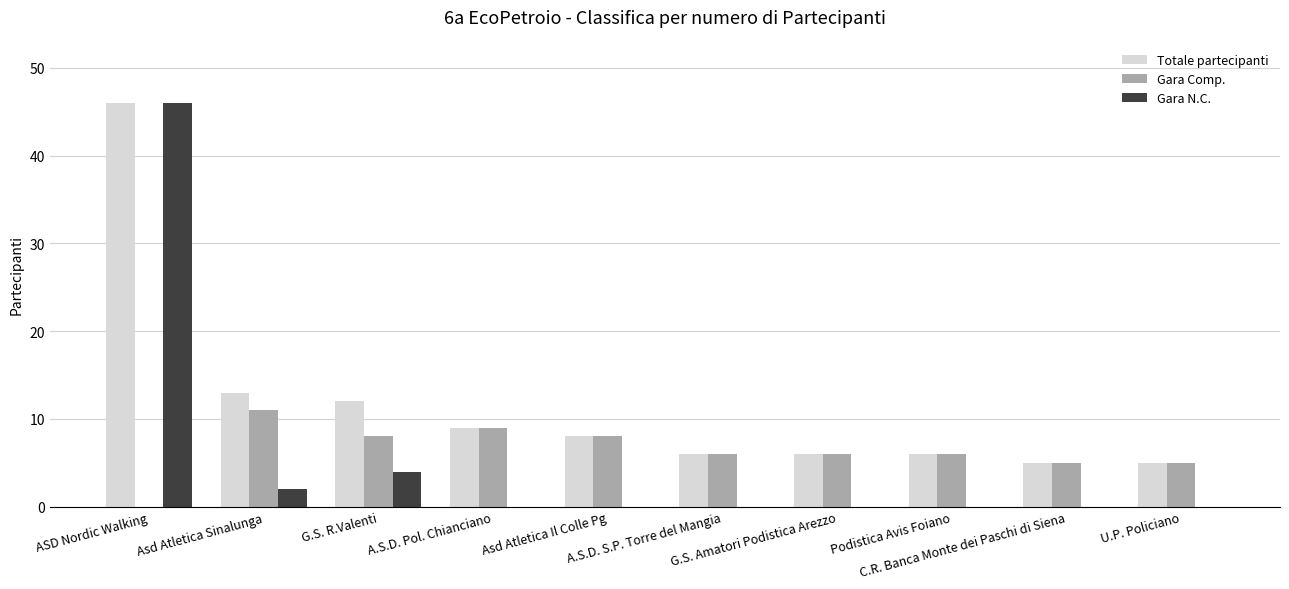

What is the sum of the Gara Comp. values at C.R. Banca Monte dei Paschi di Siena and U.P. Policiano?

10